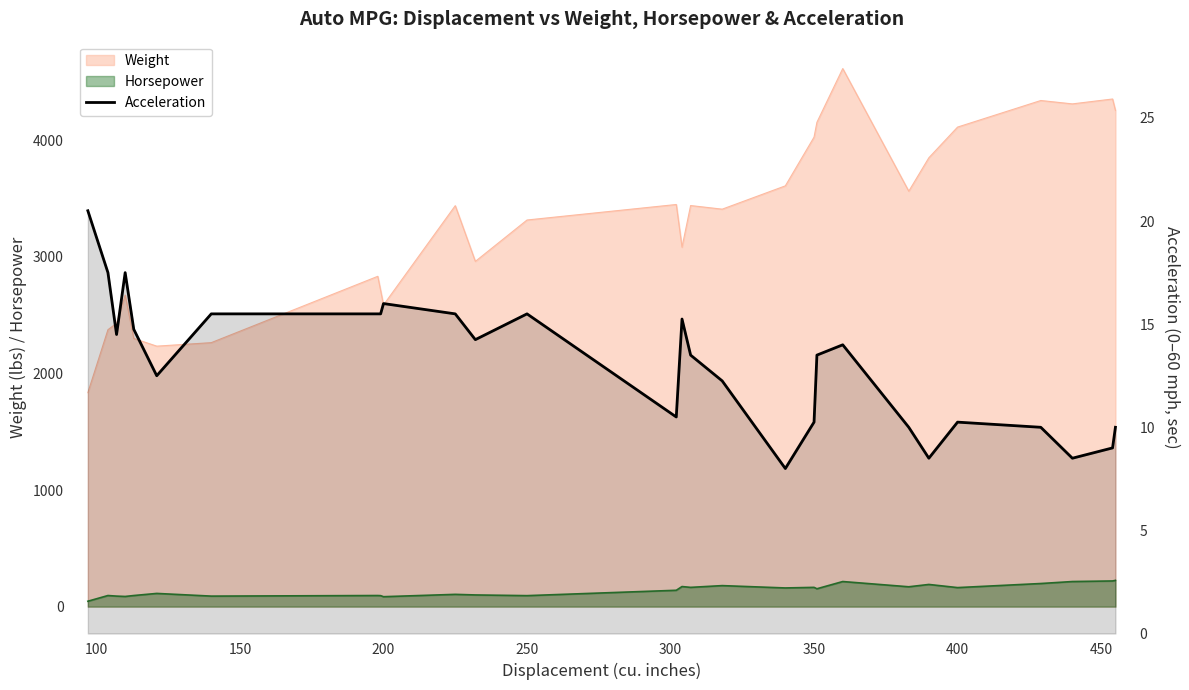

How many data points are less than 14?

14